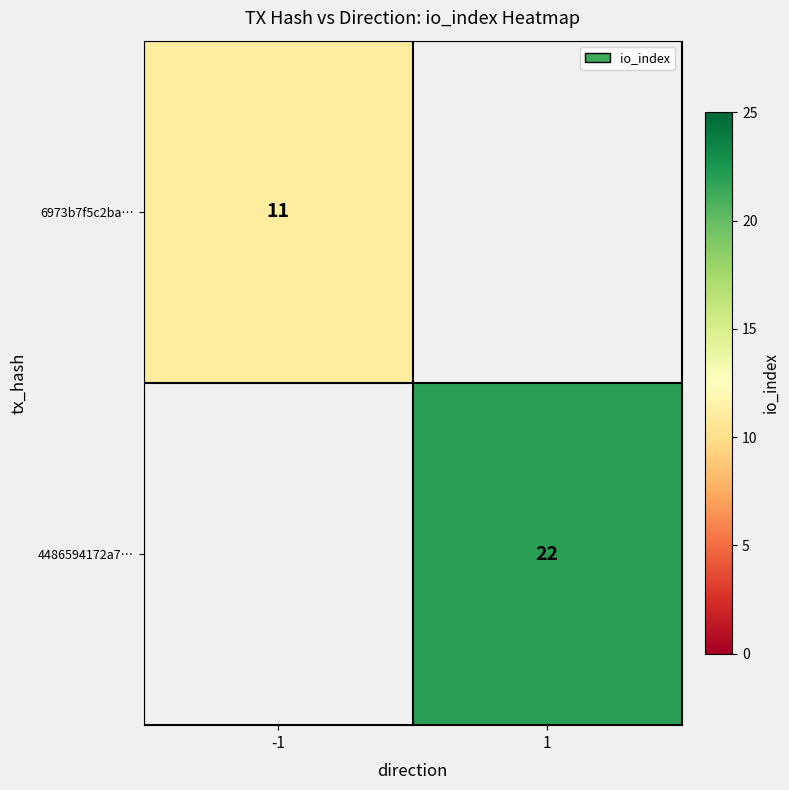

Is the value of 4486594172a7… at 1 greater than the value of 6973b7f5c2ba… at -1?

Yes